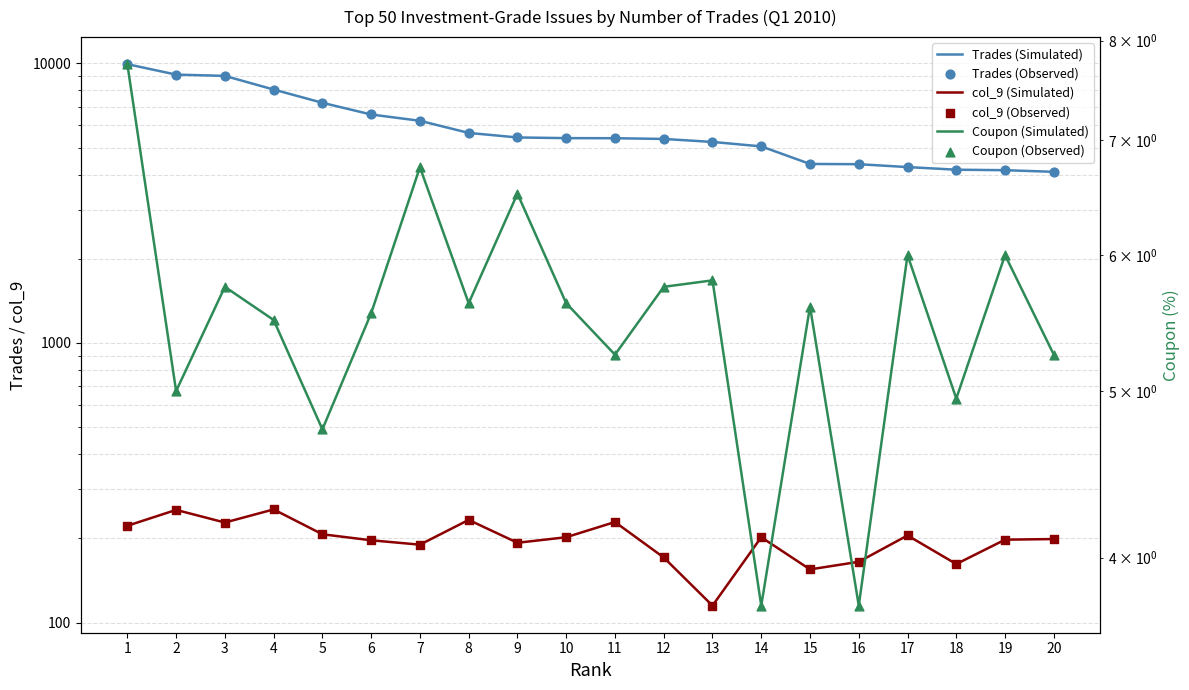

Is the value of Trades (Observed) at 15 greater than the value of Trades (Simulated) at 18?

Yes